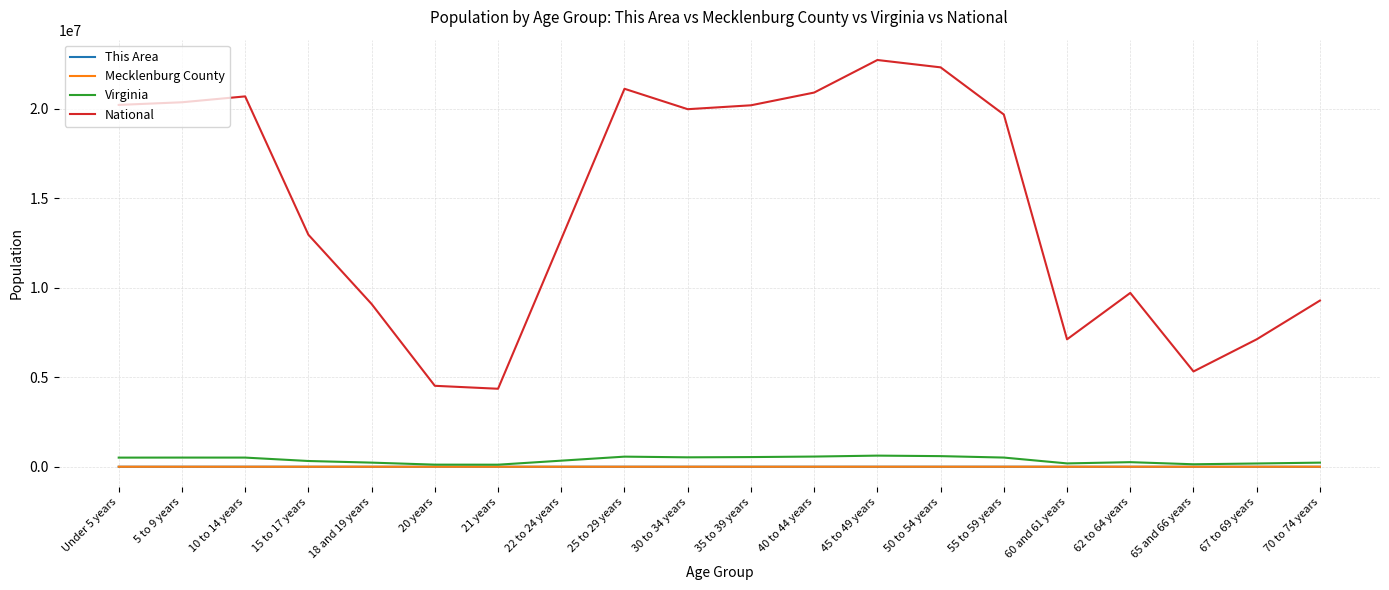

Which series has the widest spread of values?

National